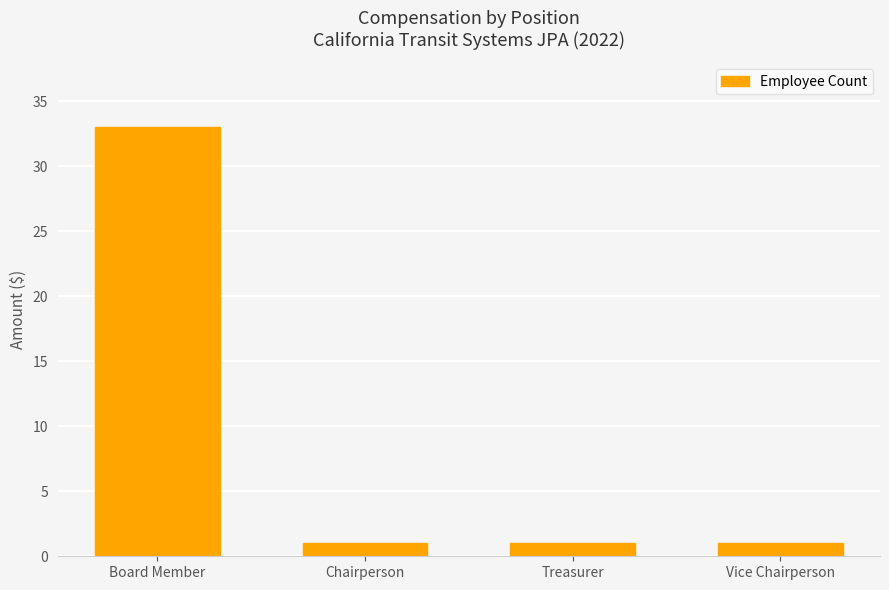

True or false: the data shows 16 at Board Member.

False